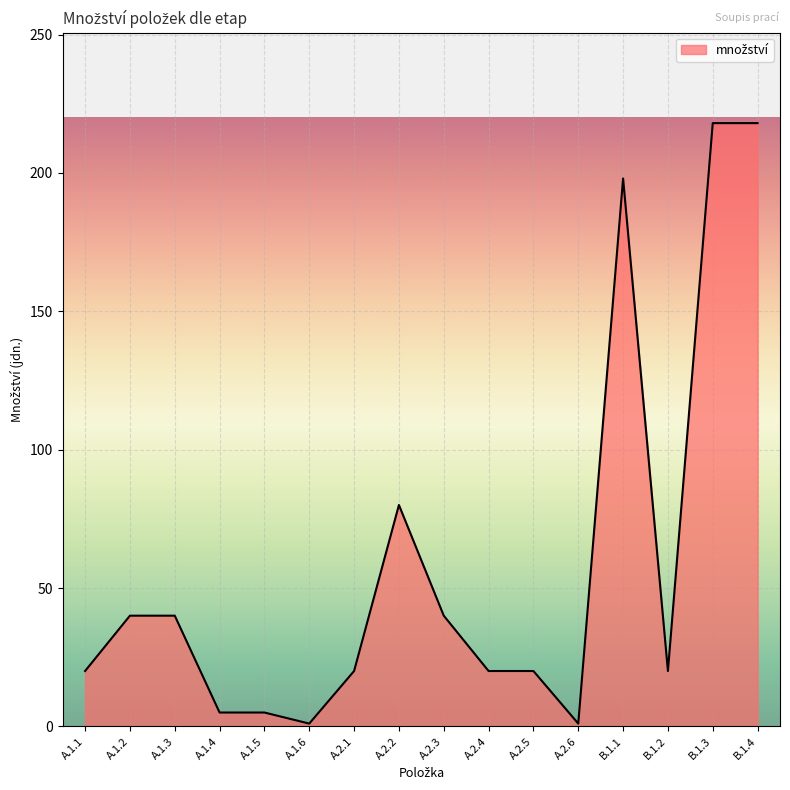

Reading left to right, extract all data points from this chart.

20	40	40	5	5	1	20	80	40	20	20	1	198	20	218	218